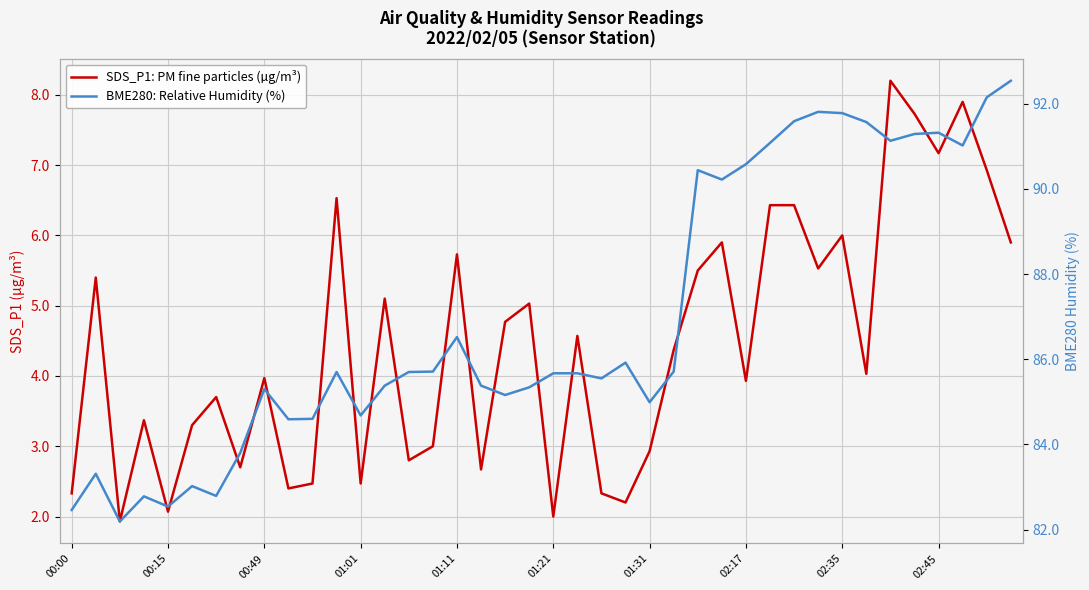

How many interior local valleys does the SDS_P1: PM fine particles (µg/m³) series have?

13